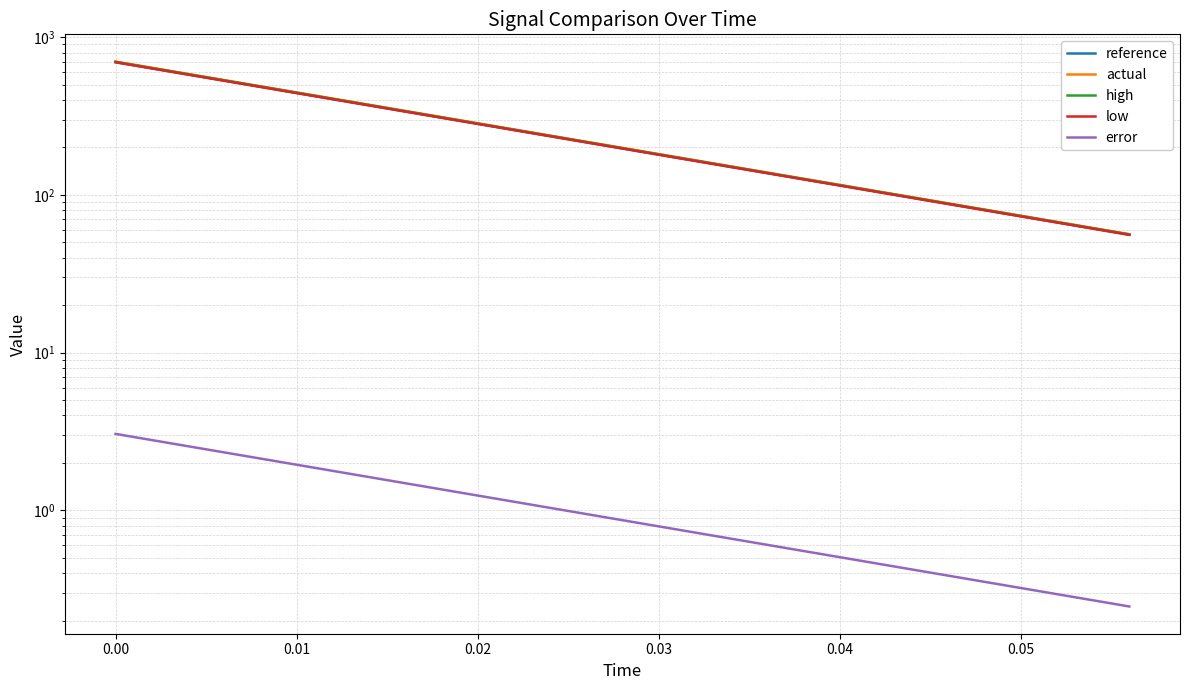

What is the sum of all reference values?

3941.5